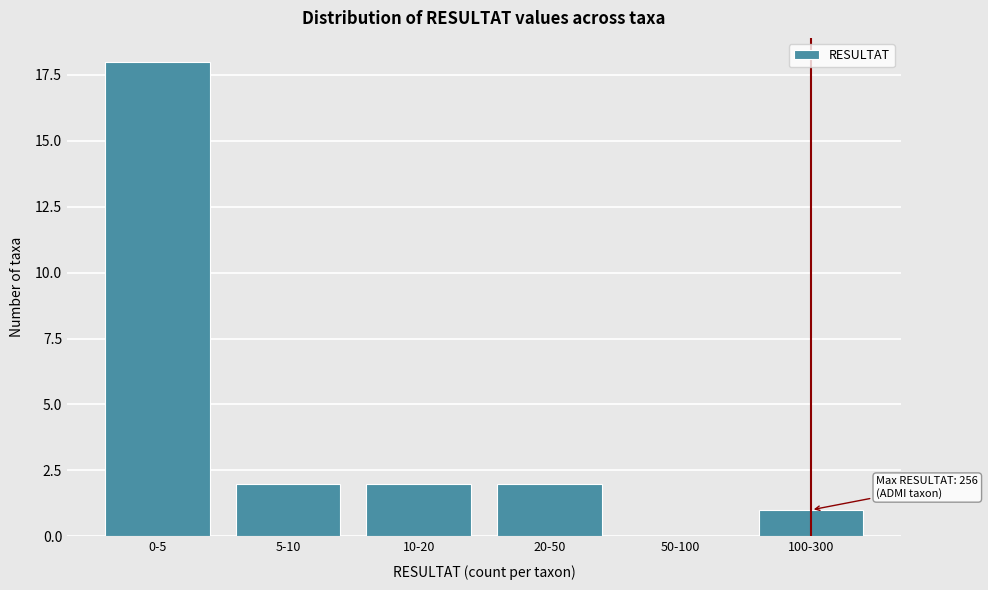

Reading left to right, transcribe all the data shown in this chart.

0-5=18	5-10=2	10-20=2	20-50=2	50-100=0	100-300=1